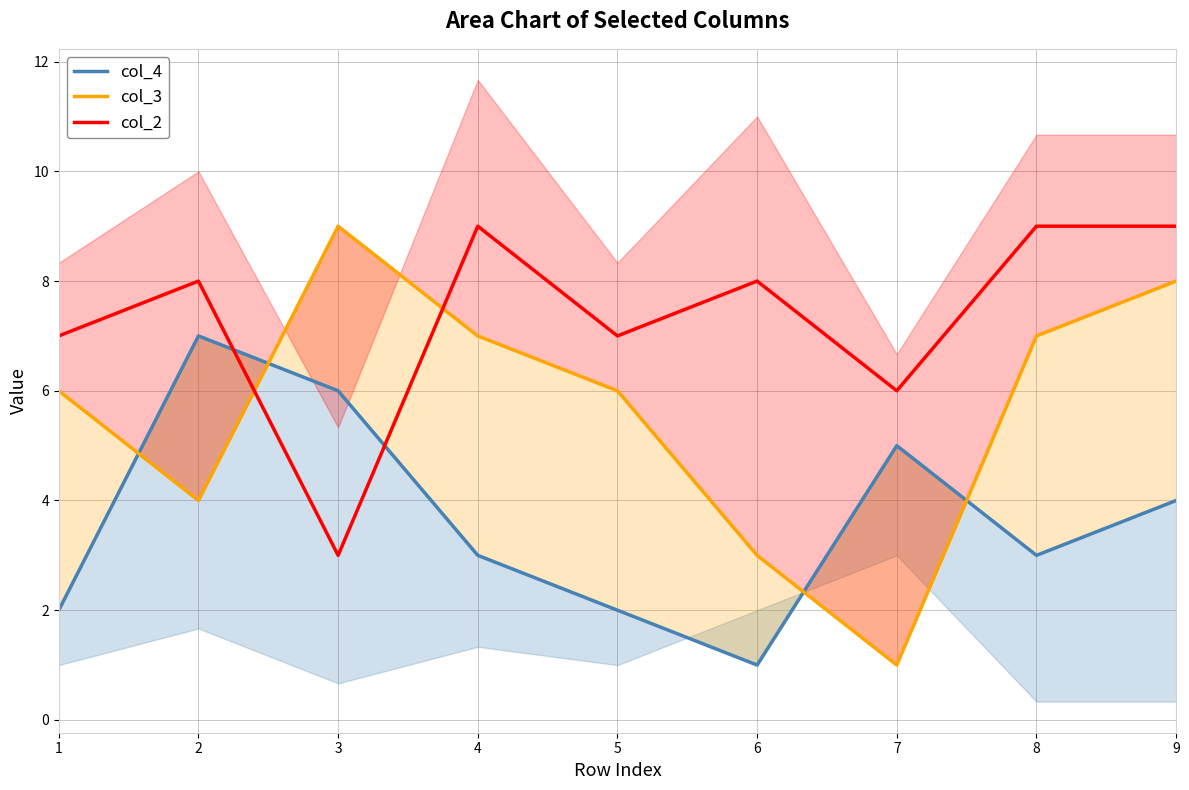

The value of col_2 at 4 is 5. True or false?

False